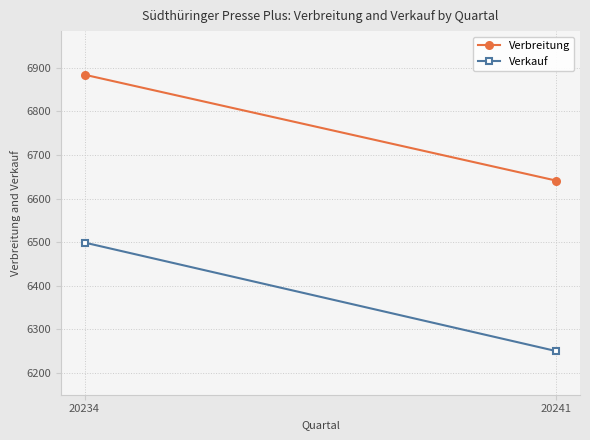

What is the value of the Verkauf point at the 2nd from the left?

6250